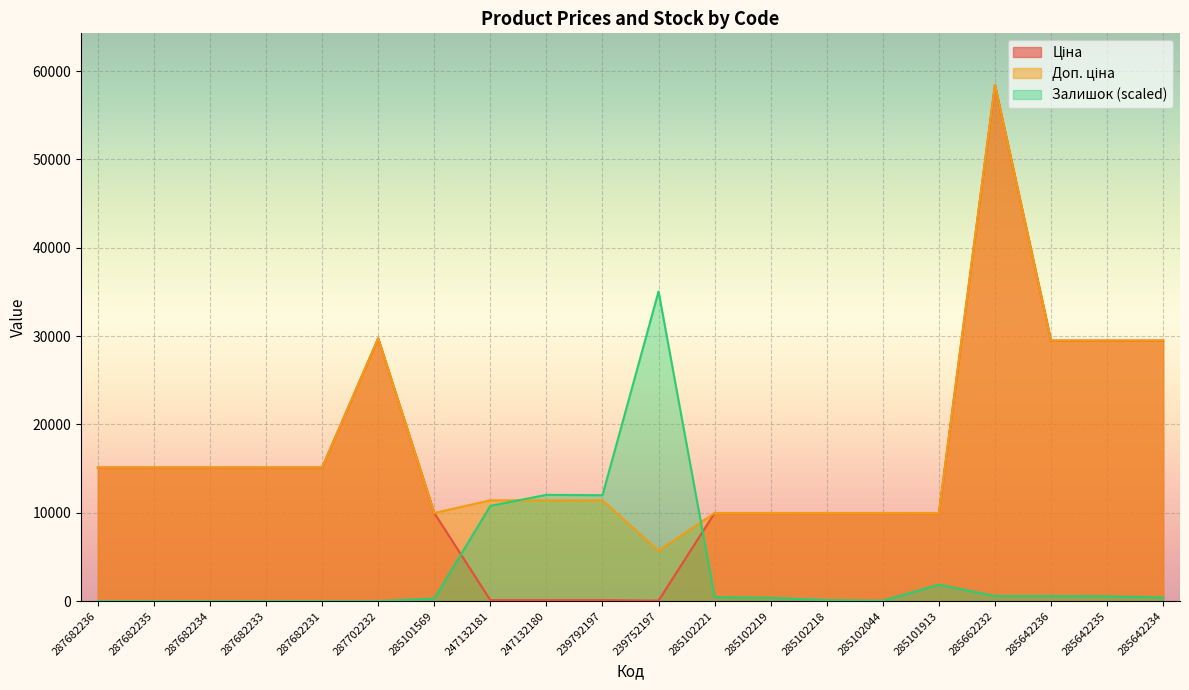

What is the label of the 3rd point from the right?

285642236